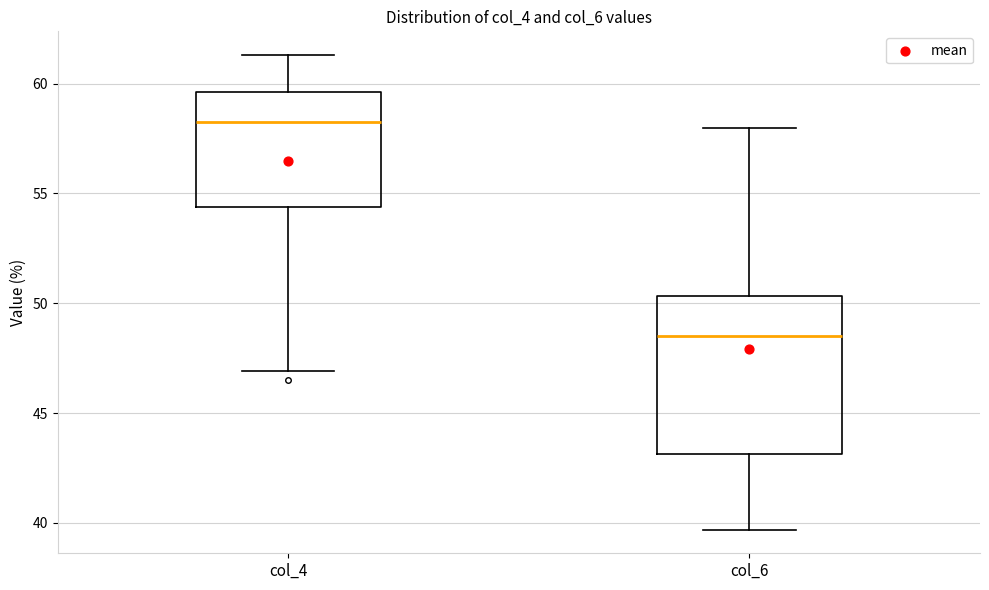

Which box's median line is the lowest?

col_6